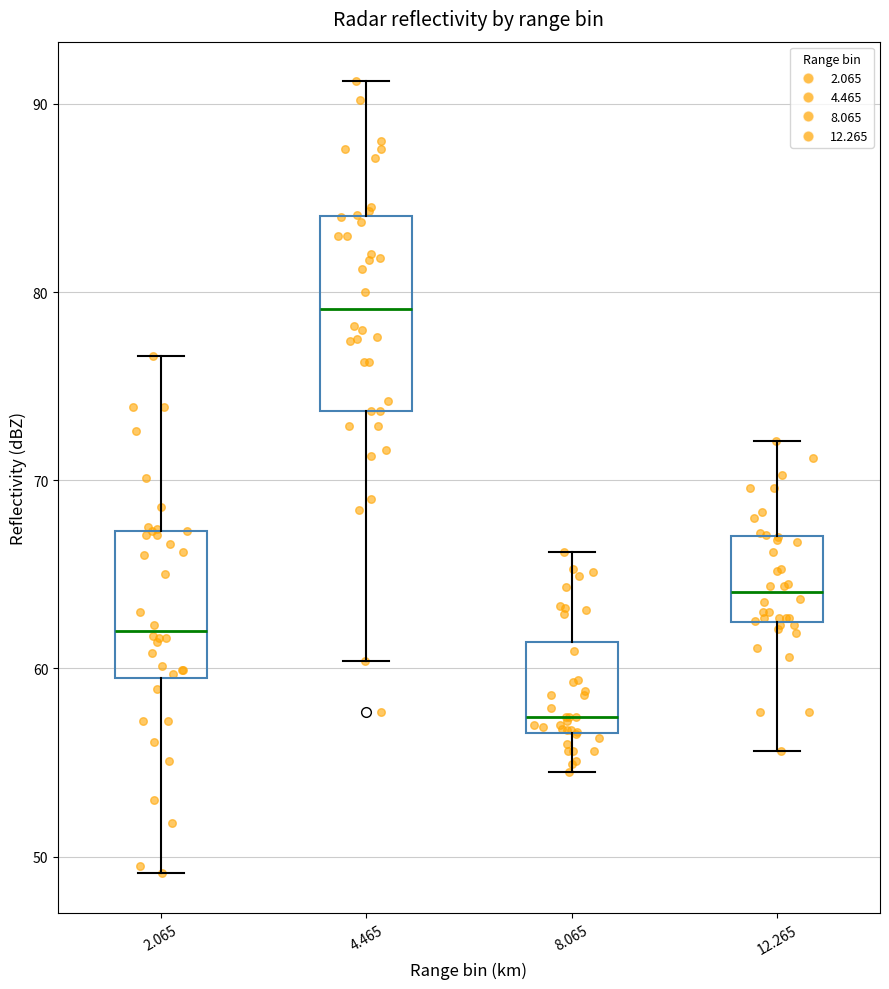

Where is the upper edge of the box at x = 8.065 on the y-axis? The values are not printed on the chart, so give them approximately, as read against the axis.

61